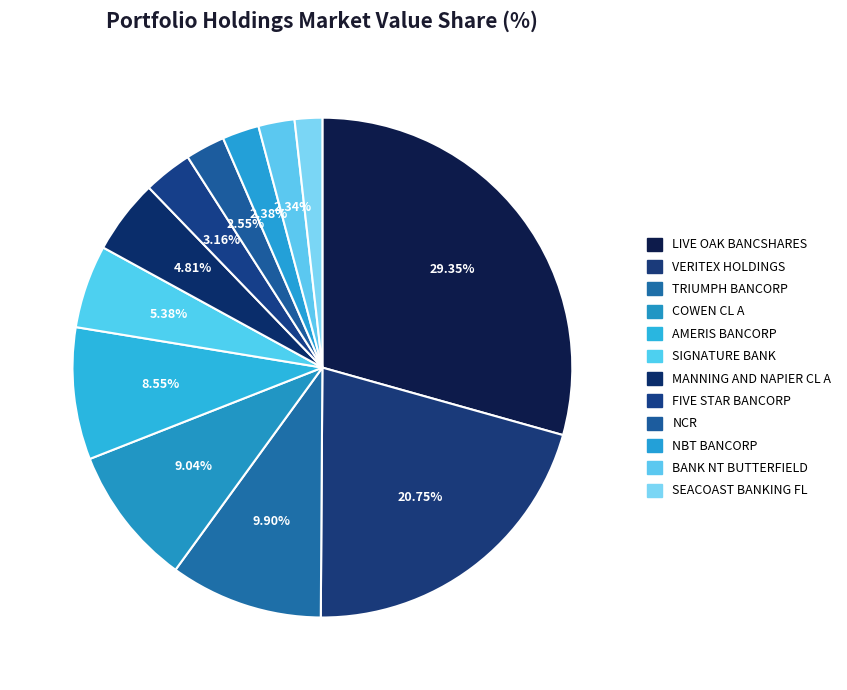

To the nearest percent, what is the difference between the largest and smallest slice percentages?

28%